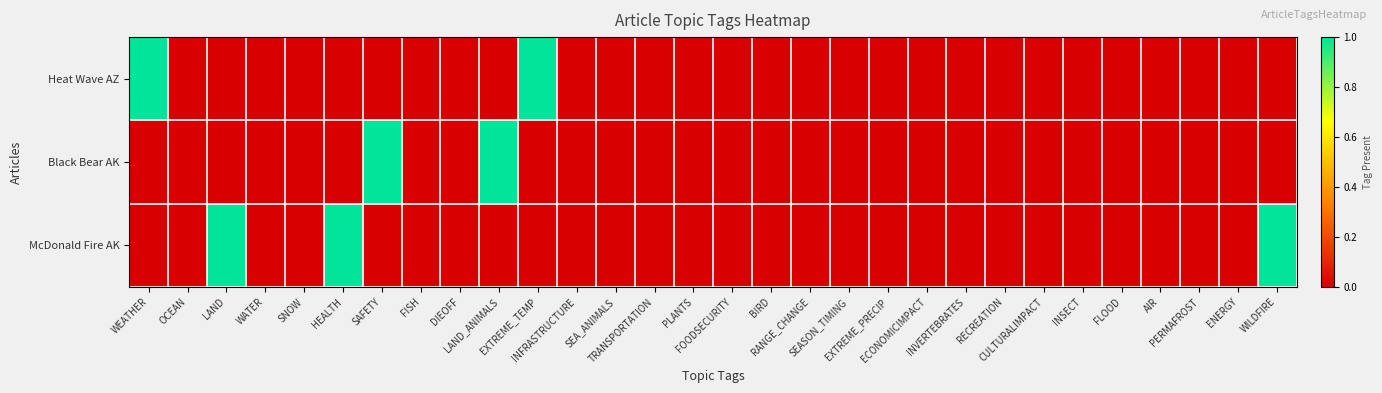

At how many categories does at least one series exceed 0?

7